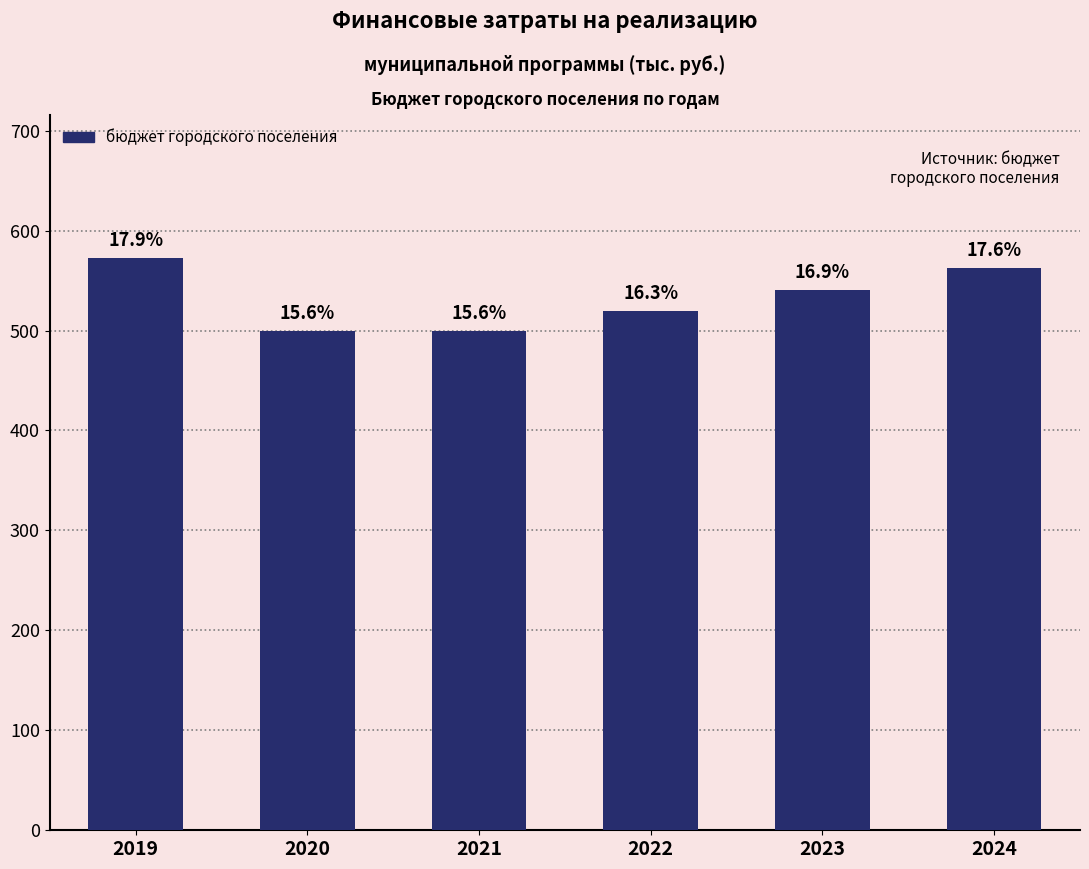

Reading left to right, transcribe all the data shown in this chart.

2019=572.5	2020=500.0	2021=500.0	2022=520.0	2023=540.8	2024=562.4